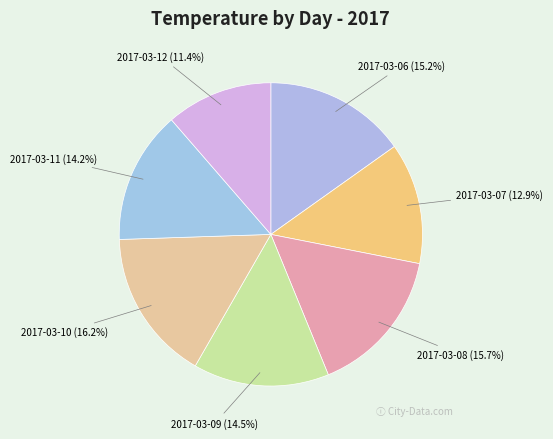

Which category has the smallest portion of the pie?

2017-03-12